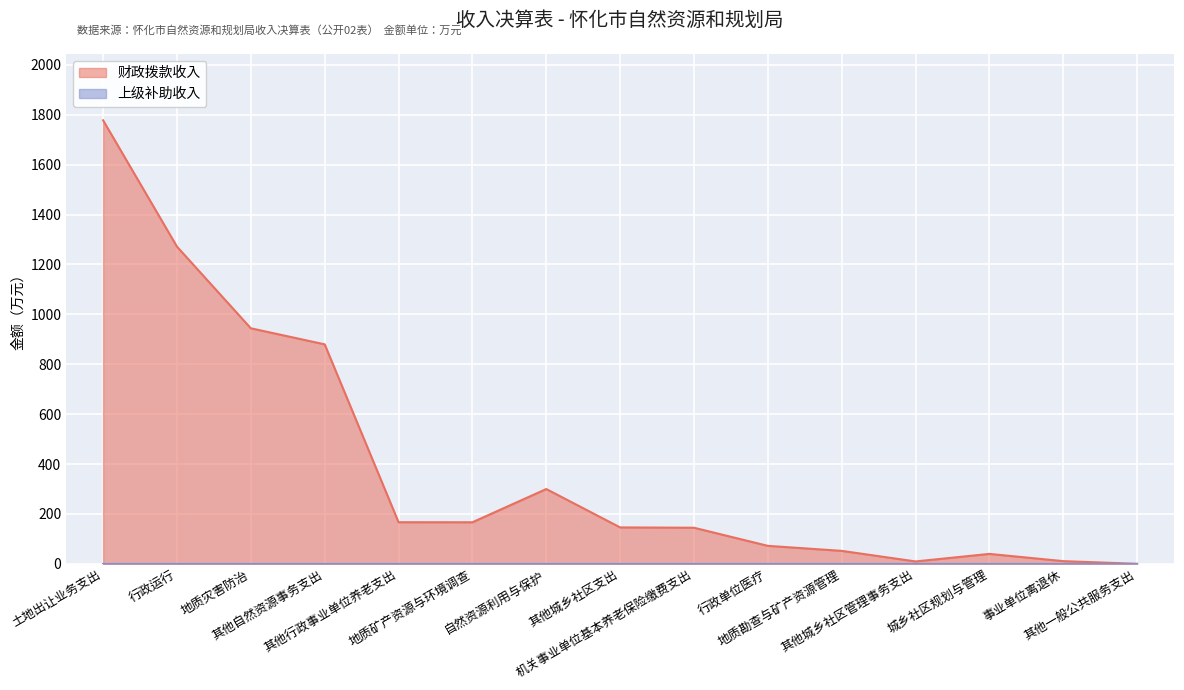

Reading right to left, list all the values displayed in this chart.

0.3	11.0	40.0	9.8	52.2	72.3	144.9	146.2	300.0	166.8	167.0	879.9	944.2	1271.5	1777.7